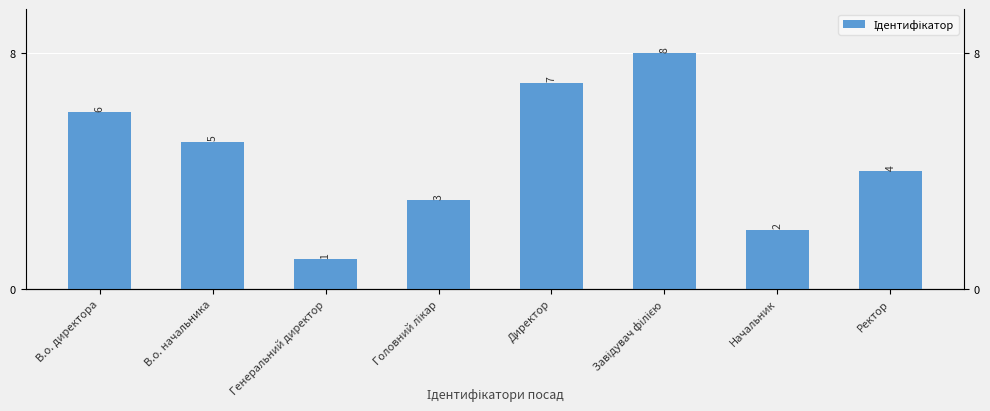

What position from the left is Завідувач філією?

6